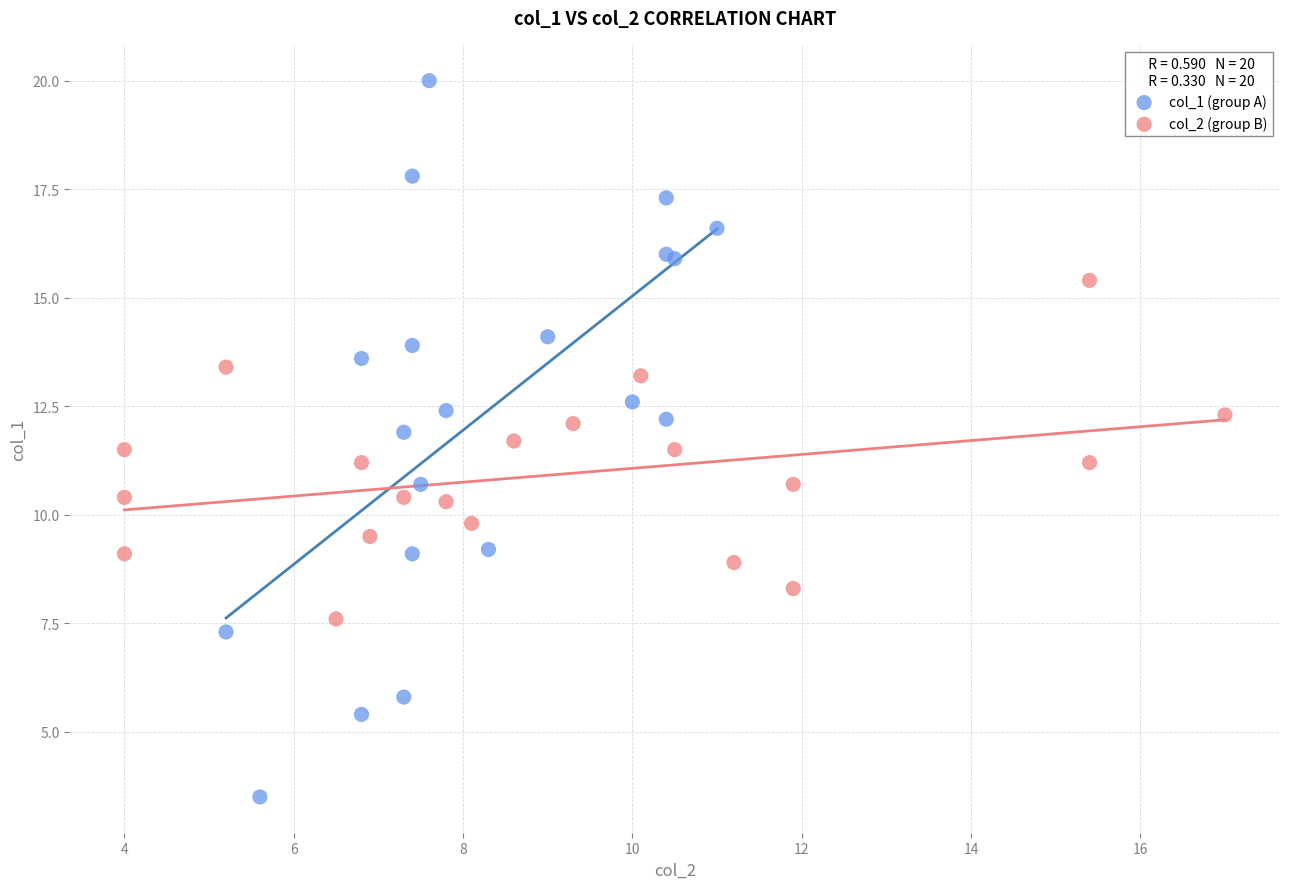

Which series contains the lowest Y value?

col_1 (group A)